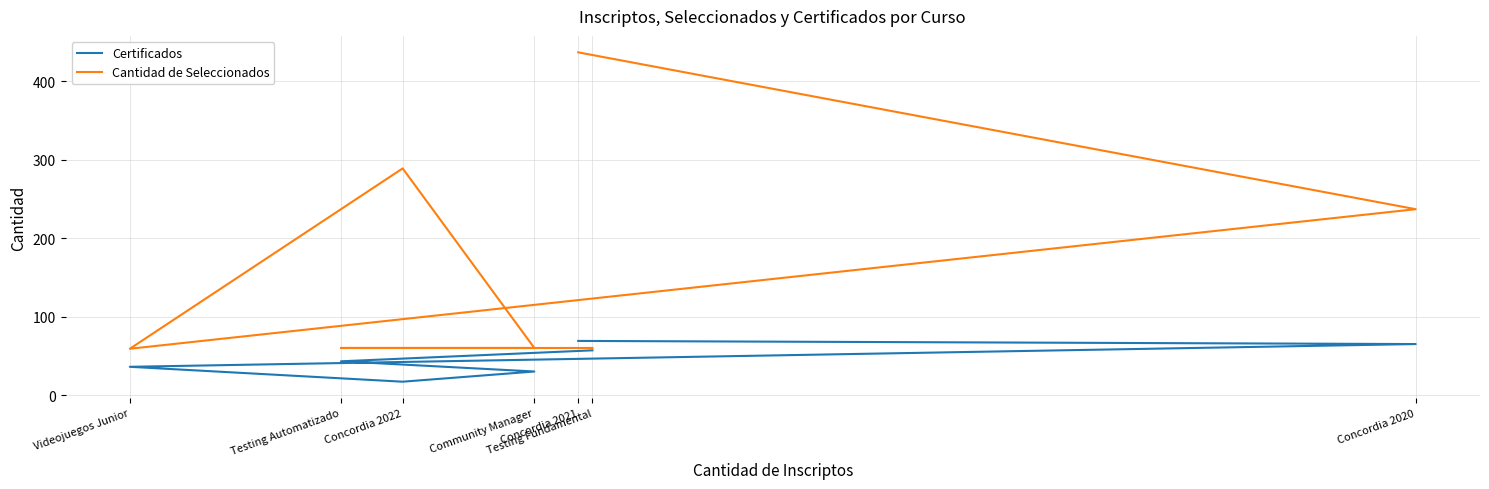

Is it true that Cantidad de Seleccionados equals 33 at Testing Automatizado?

False